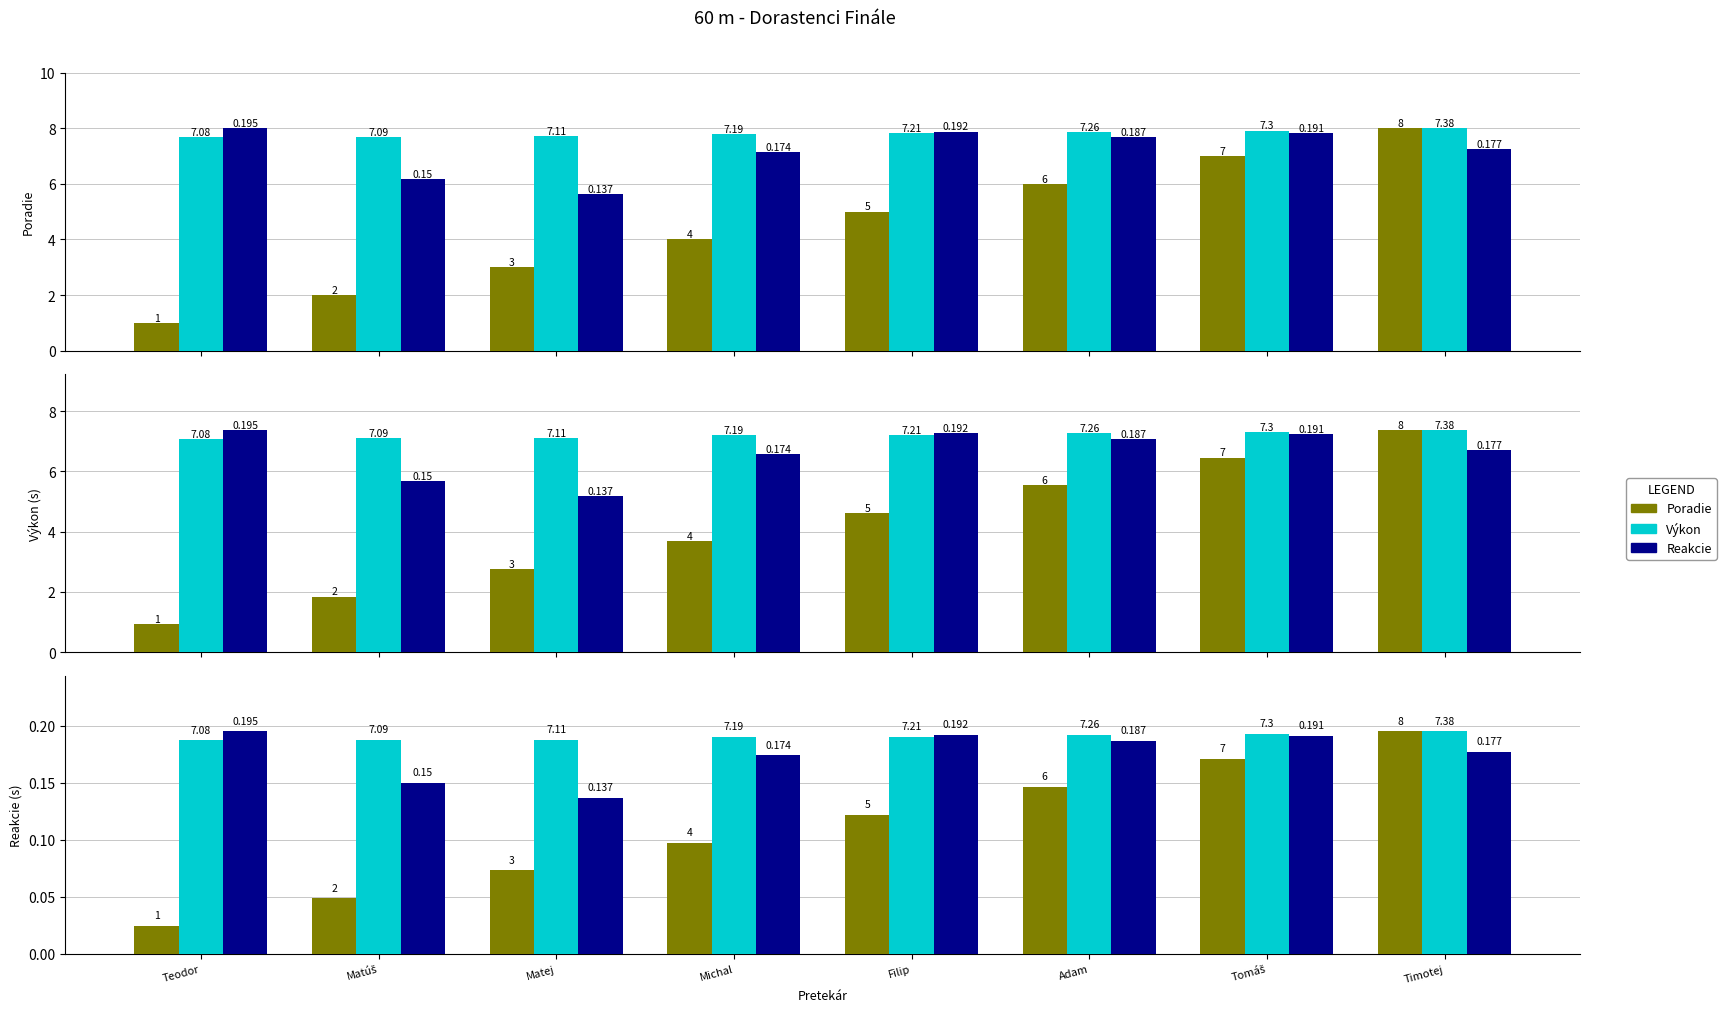

How many bars are there in total?

24